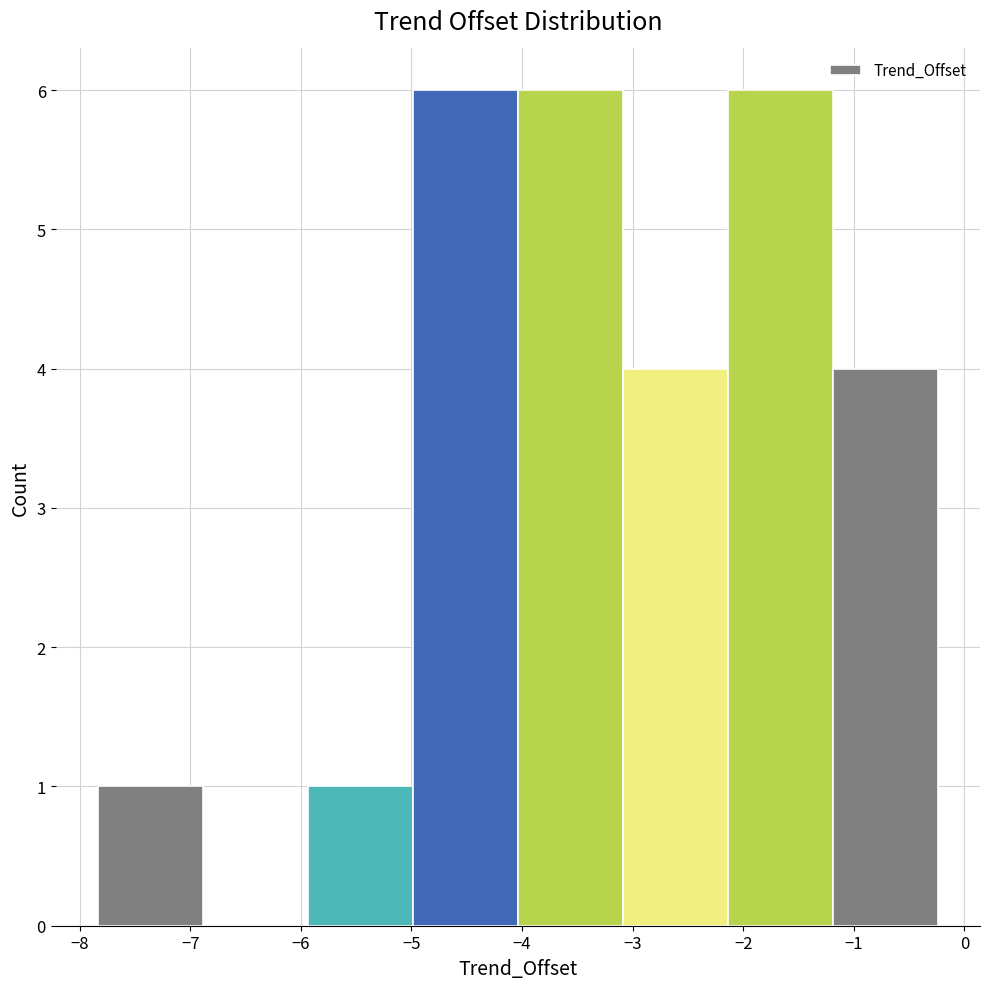

How tall is the bar that spans -5.0 to -4.0 on the x-axis? Neither the bar edges nor the heights are printed on the chart, so give them approximately, as read against the axes.

6